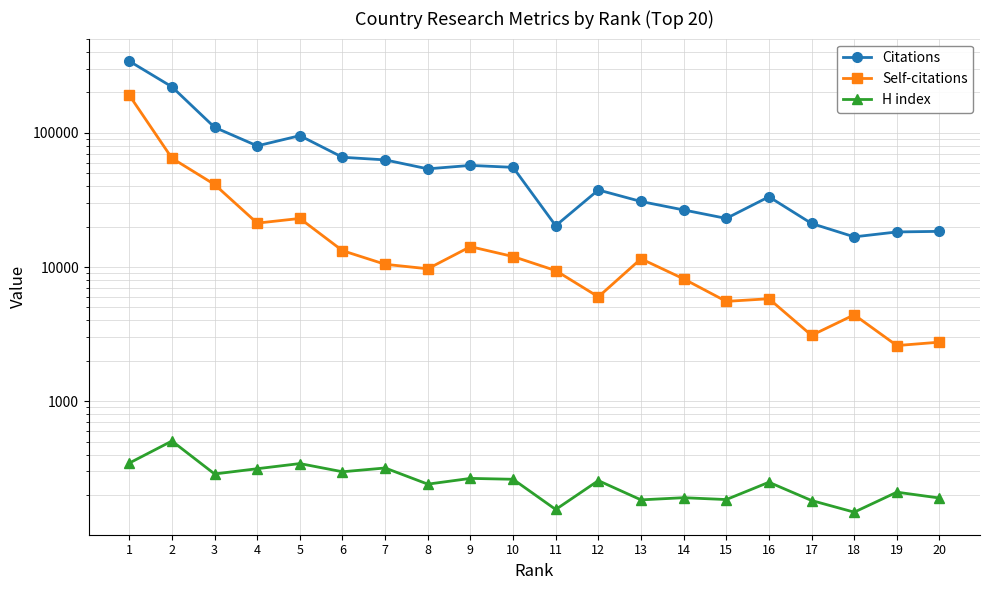

Between 8 and 3, which is larger?

3